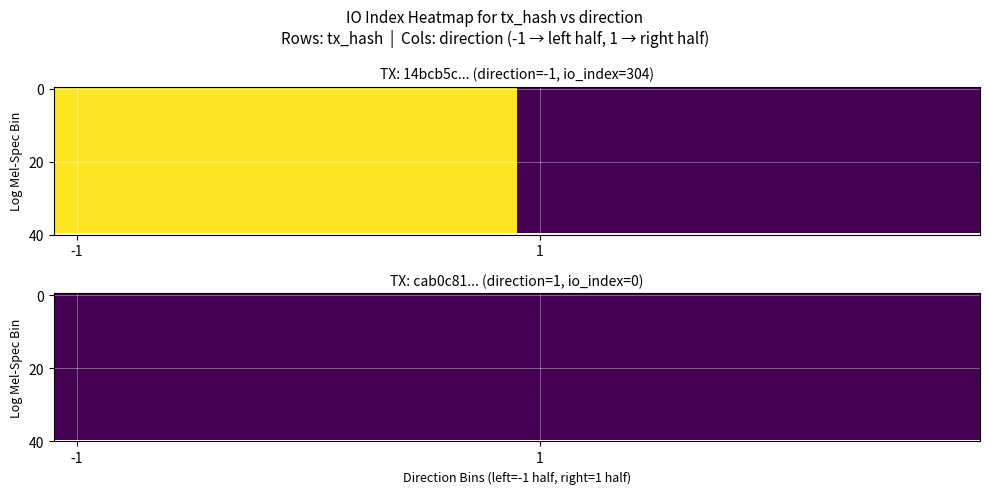

What is the sum of the tx1_row values at 1 and 0?

304